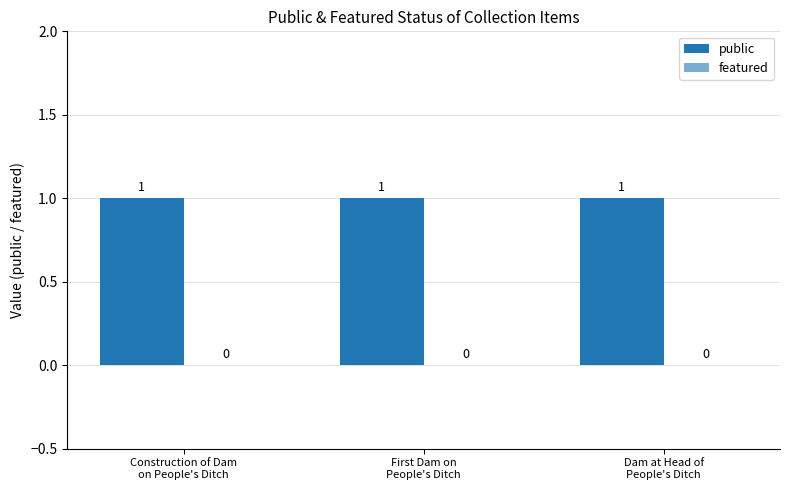

Is the value of featured at Dam at Head of
People's Ditch greater than the value of public at First Dam on
People's Ditch?

No